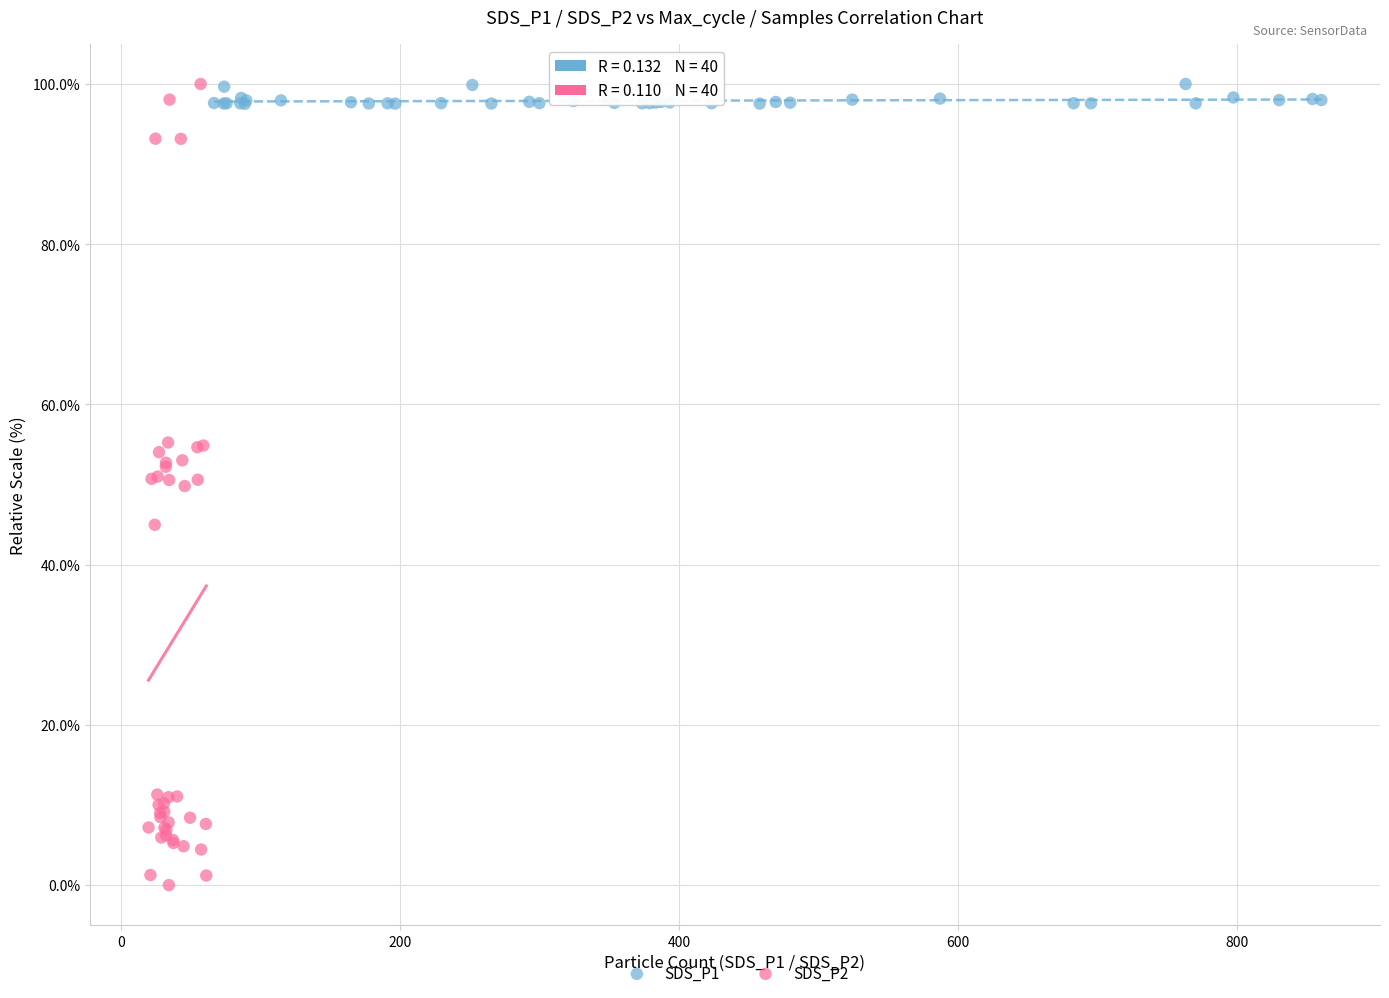

Which series reaches the minimum Y coordinate?

SDS_P2